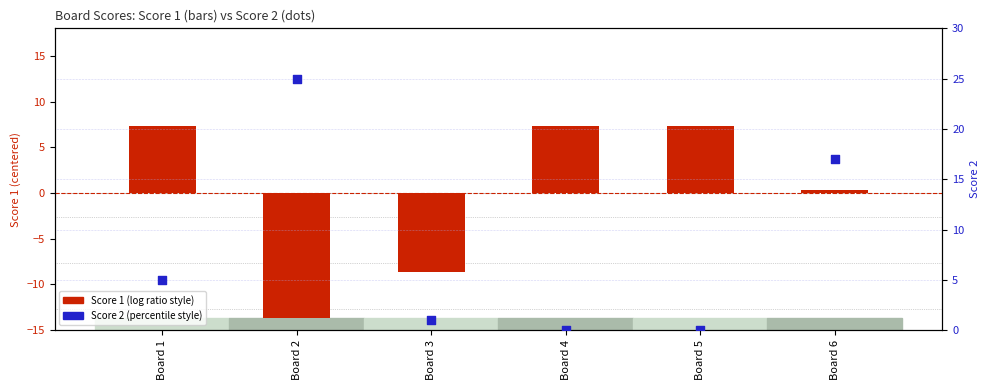

Which series contains the highest Y value?

Score 2